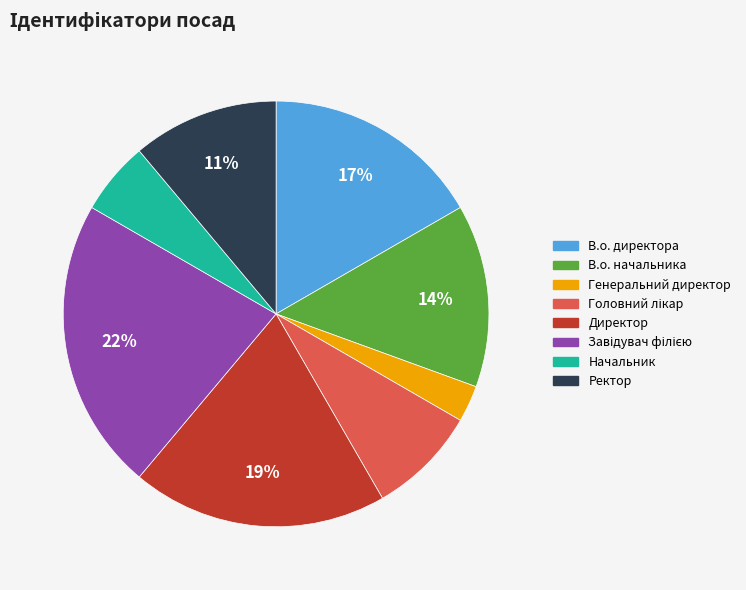

Is there any slice that represents more than half of the pie?

No